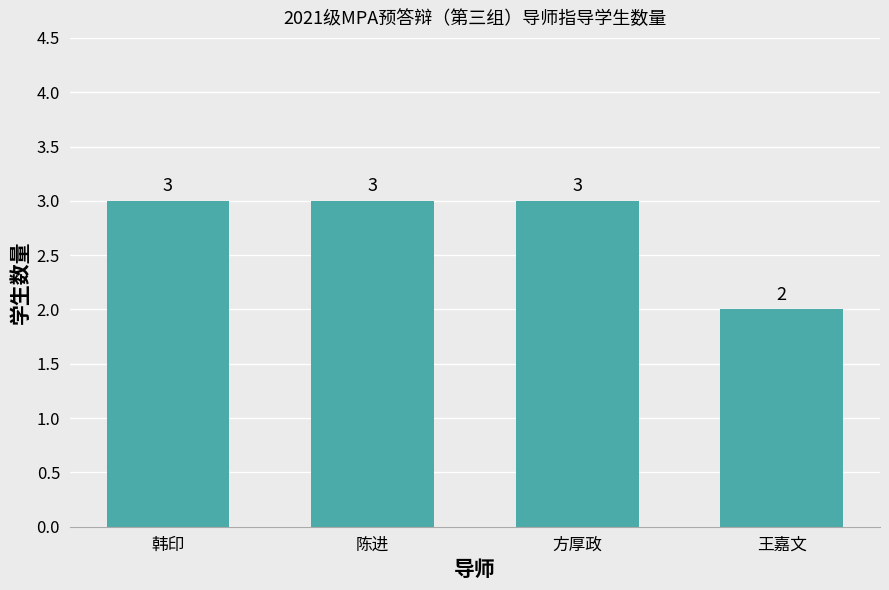

Is it true that the value at 方厚政 is 2?

False